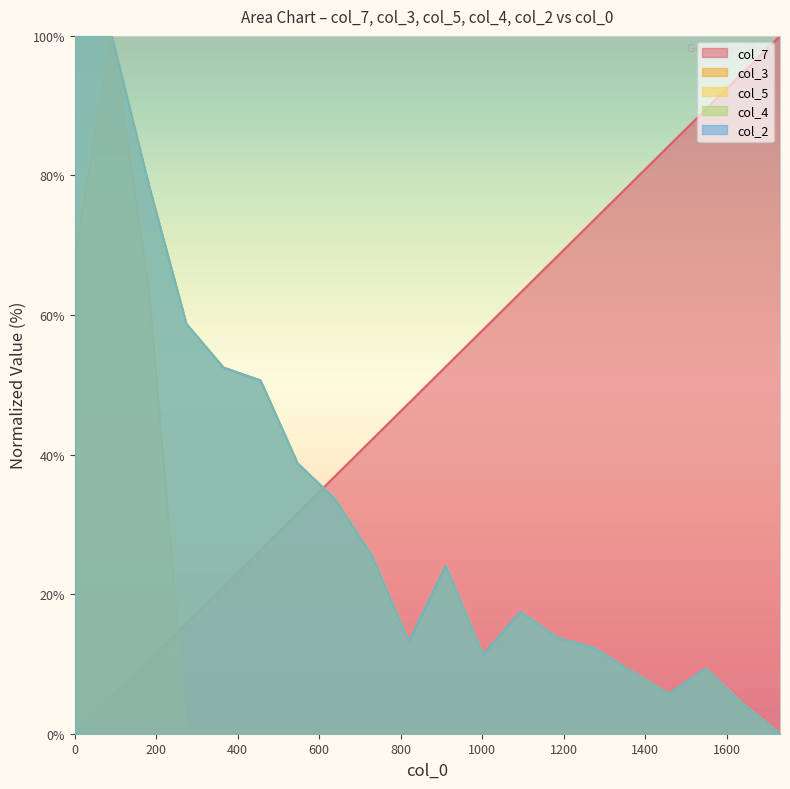

What is the greatest value displayed?

100.0